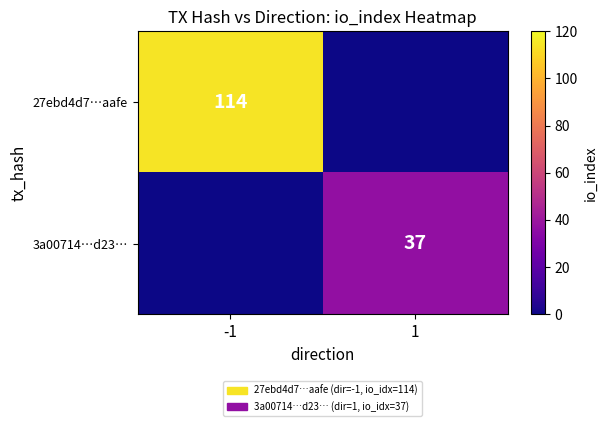

At how many categories does at least one series exceed 55?

1